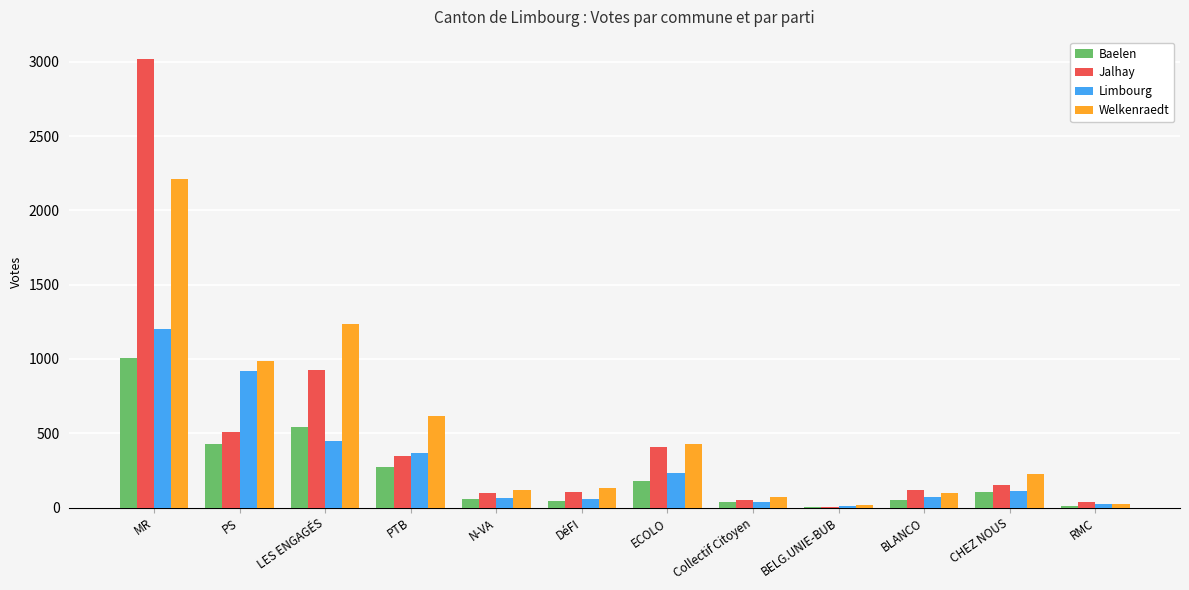

What is the sum of all Welkenraedt values?

6163